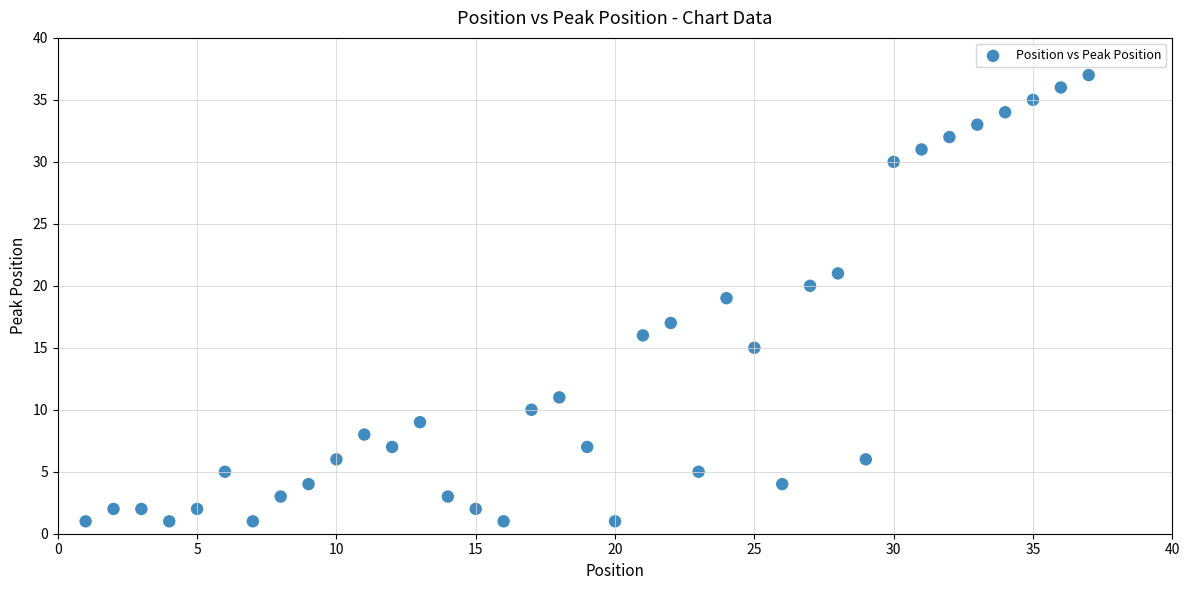

What is the range of X values (max minus min)?

36